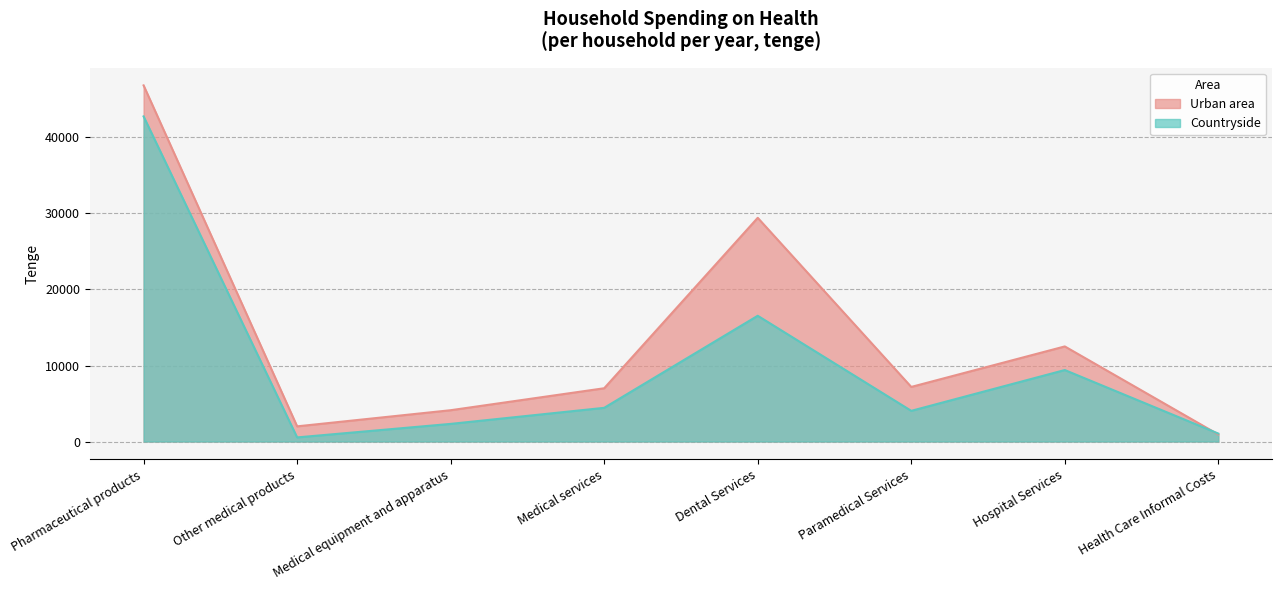

What is the spread (max minus min) of values at Pharmaceutical products?

4081